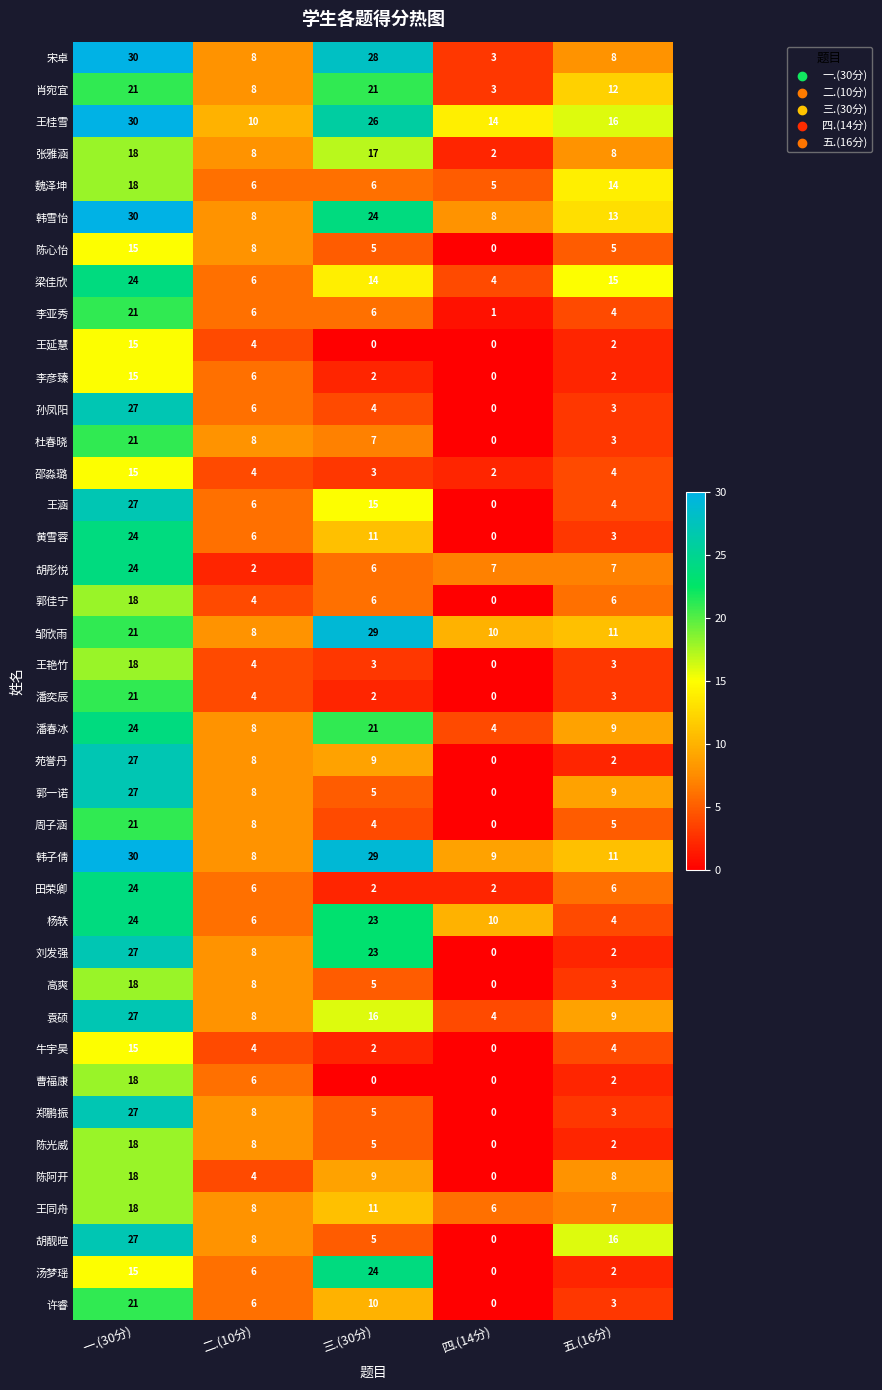

What is the average value of the 邵淼璐 series?

6